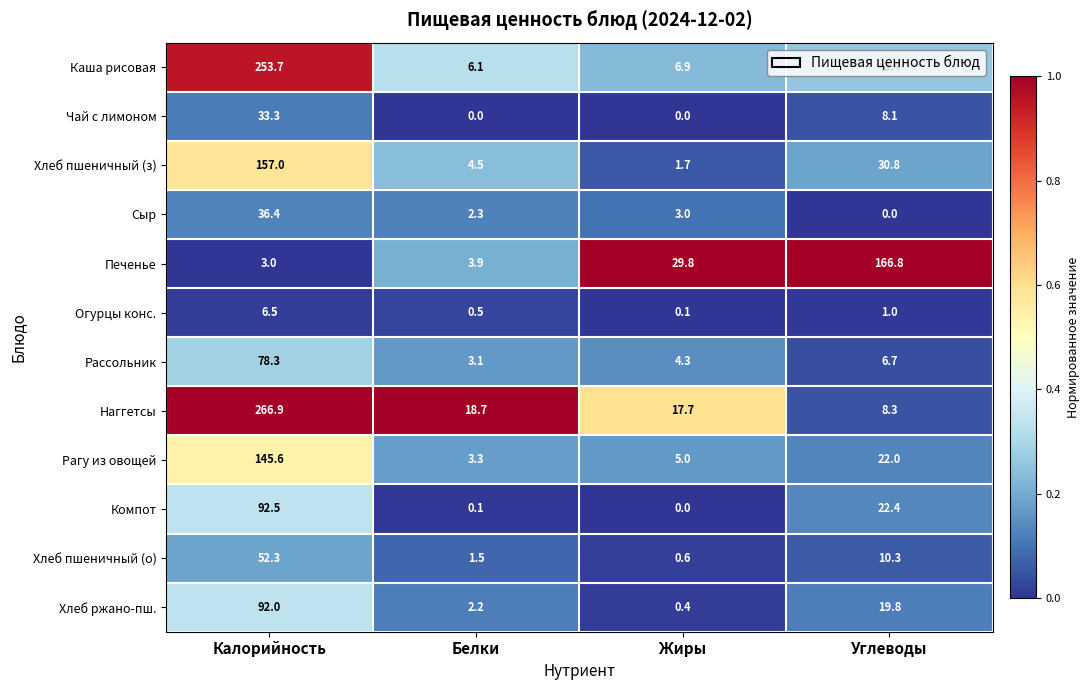

The Огурцы конс. series shows 1.0 at Углеводы. True or false?

True